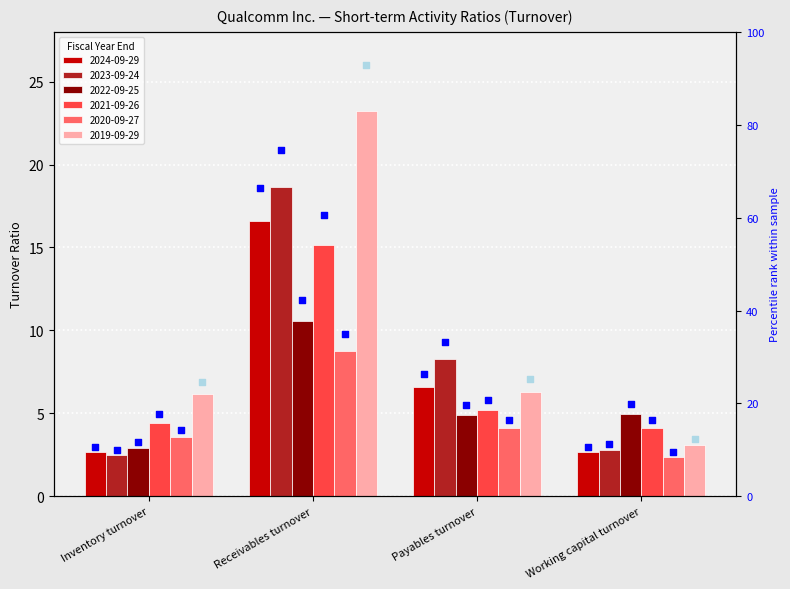

Which series has the largest Y range (max minus min)?

2019-09-29 rank